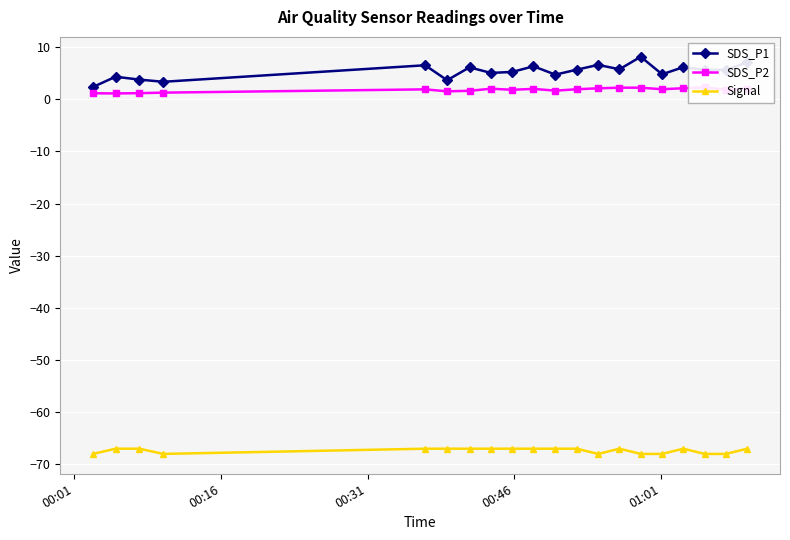

How many interior local valleys does the Signal series have?

2